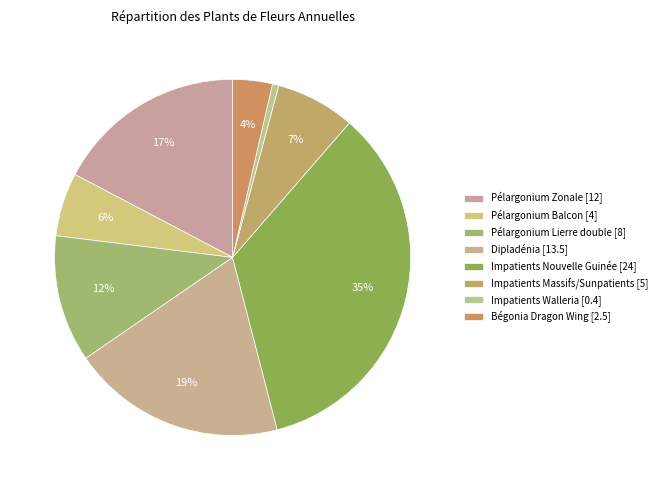

Does Impatients Walleria represent more than half of the total?

No